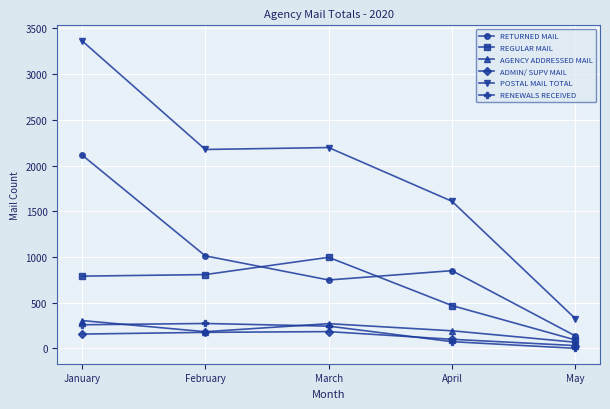

True or false: RENEWALS RECEIVED has more than 1 points higher than both neighbors.

False